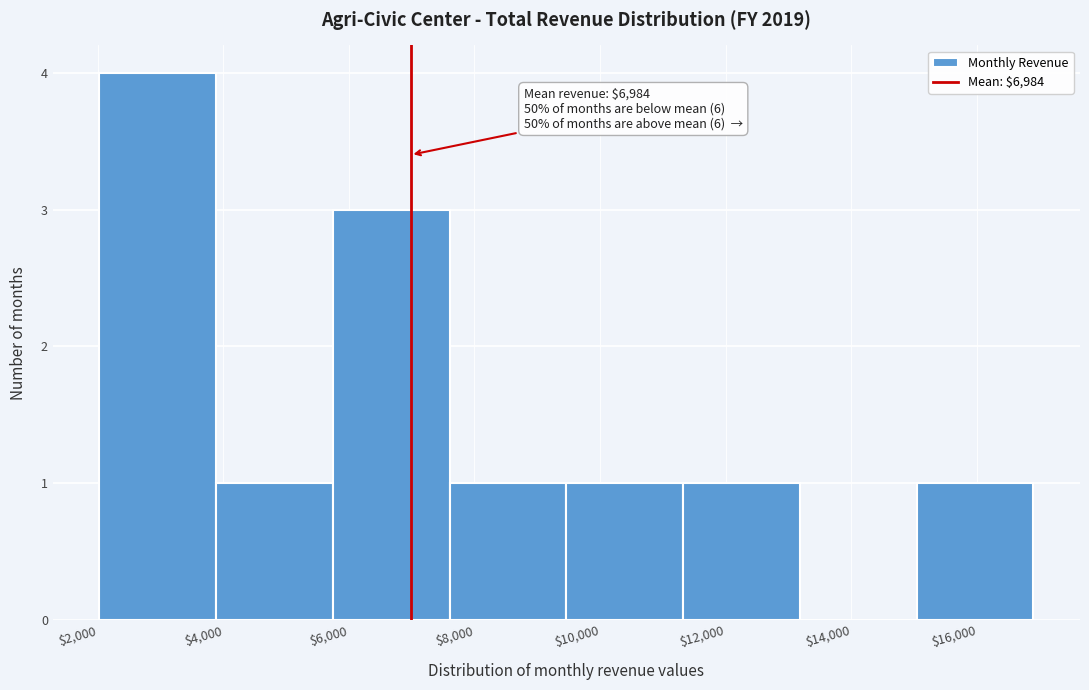

Which range on the x-axis has the tallest bar?

2000 to 3800